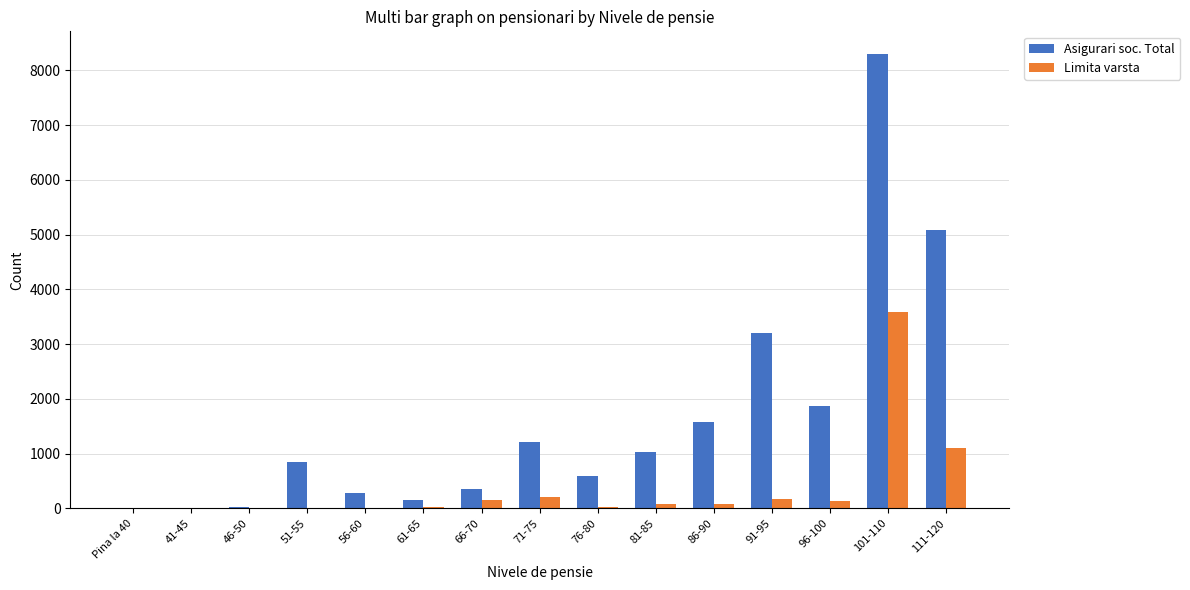

What is the sum of all Limita varsta values?

5597